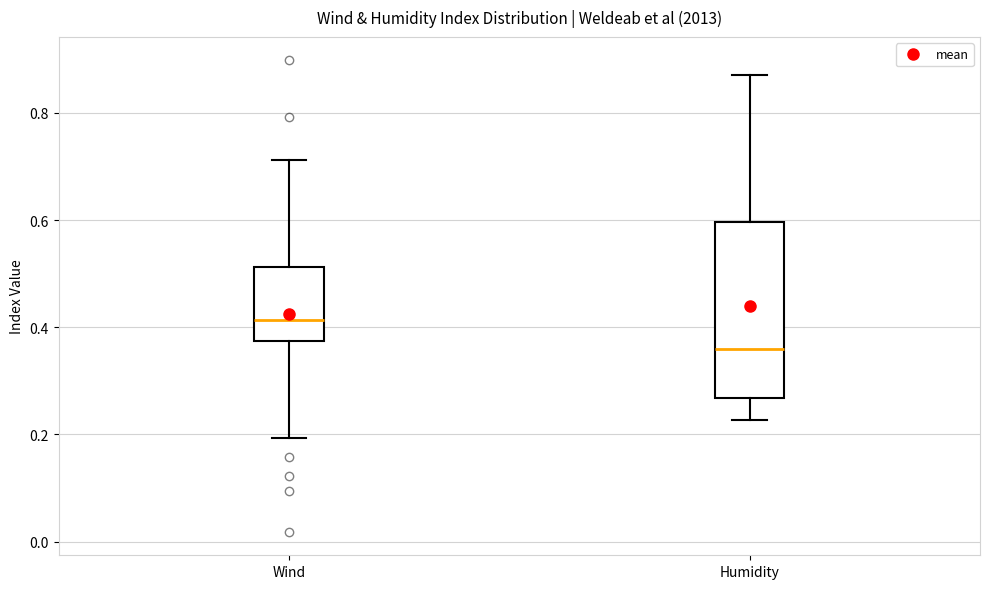

Reading left to right, transcribe this box plot: for each box, give where its median line is, the range the box spans, and where its two whiskers end, as read against the y-axis. The values are not printed on the chart, so give them approximately, as read against the axis.

Wind: median 0.42, box 0.38 to 0.52, whiskers 0.20 to 0.72
Humidity: median 0.36, box 0.26 to 0.60, whiskers 0.22 to 0.88